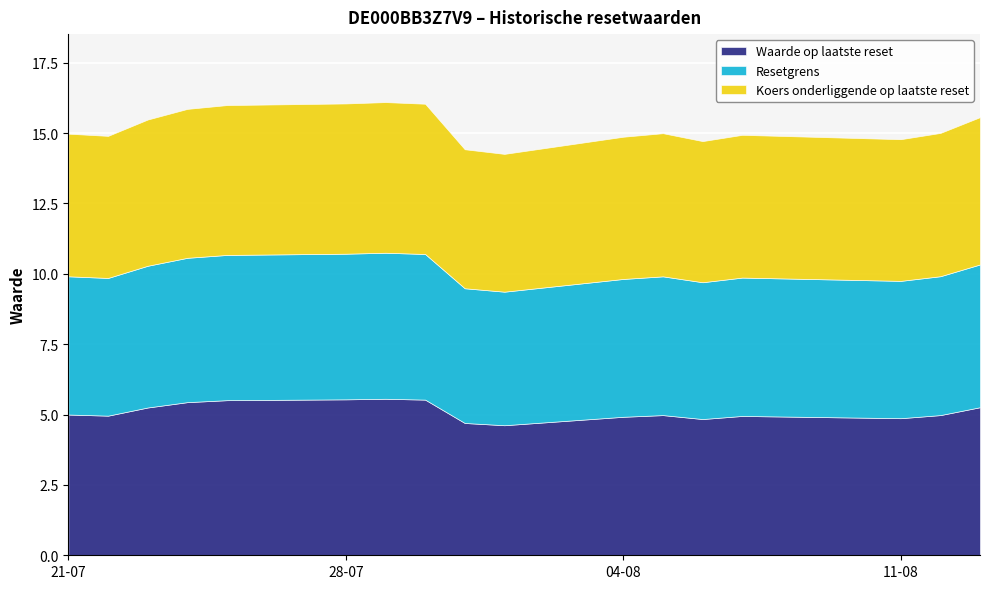

How many interior local valleys does the Koers onderliggende op laatste reset series have?

4